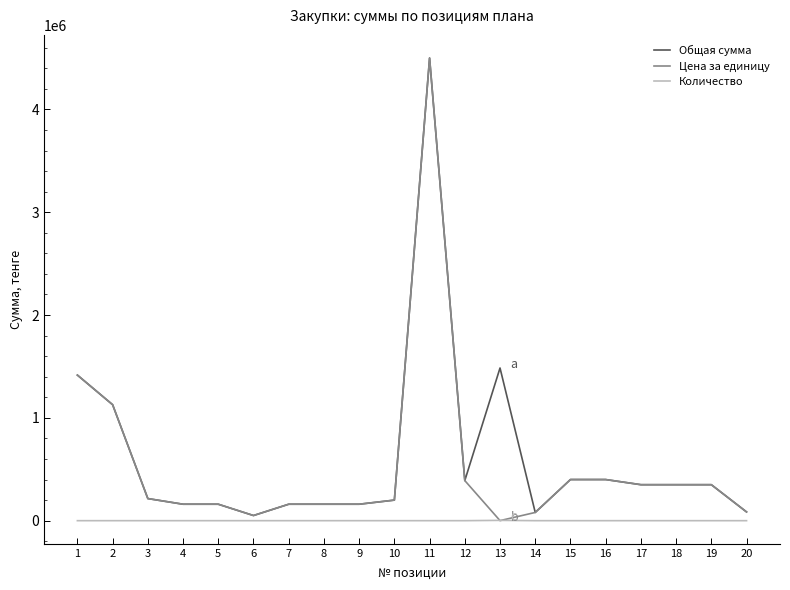

Is the value of Количество at 8 greater than the value of Цена за единицу at 18?

No